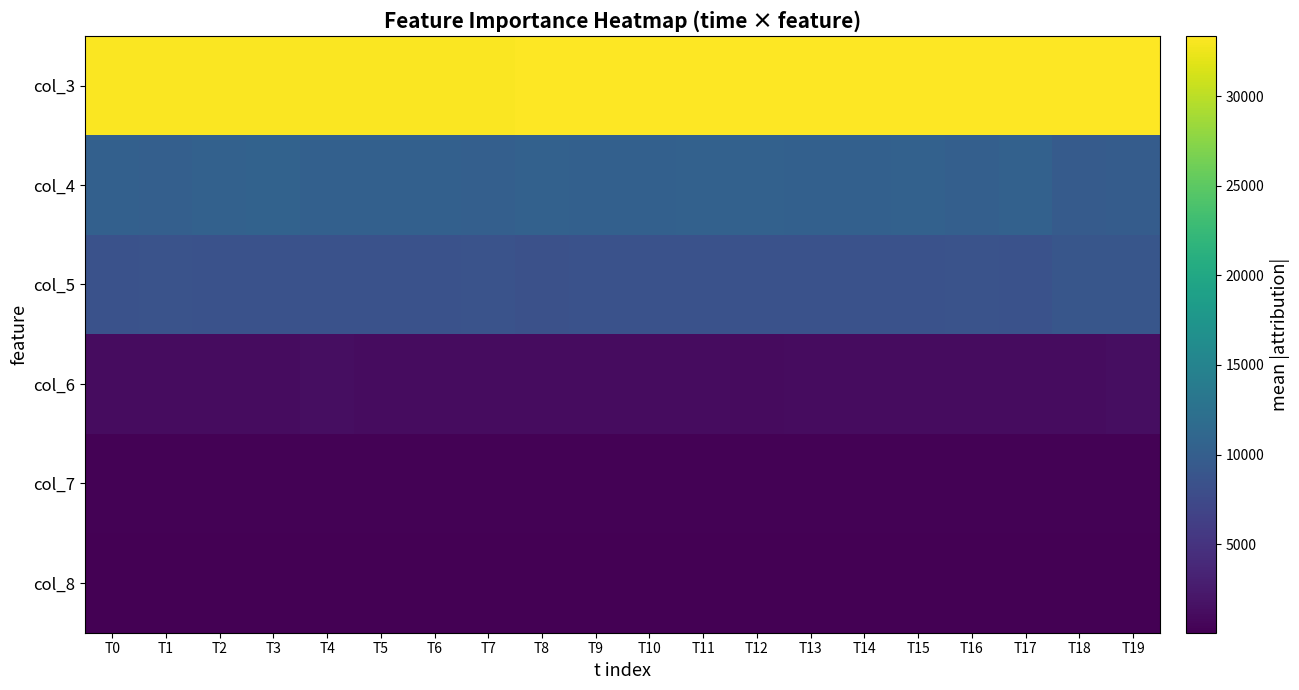

What is the difference between the highest and lowest values at T5?

33174